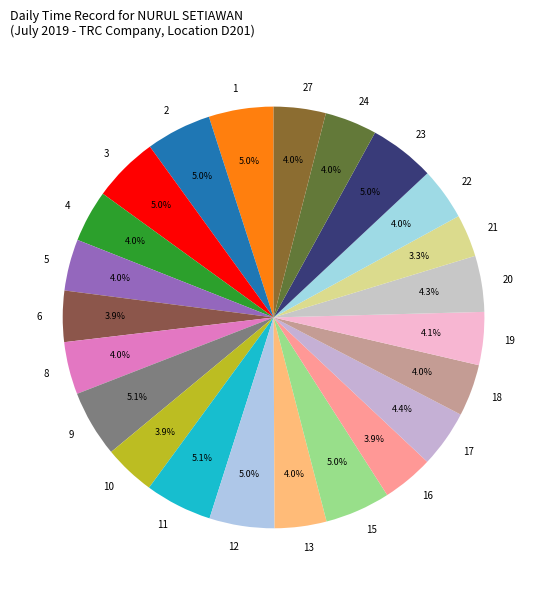

To the nearest percent, what percentage of the pie is 3?

5%